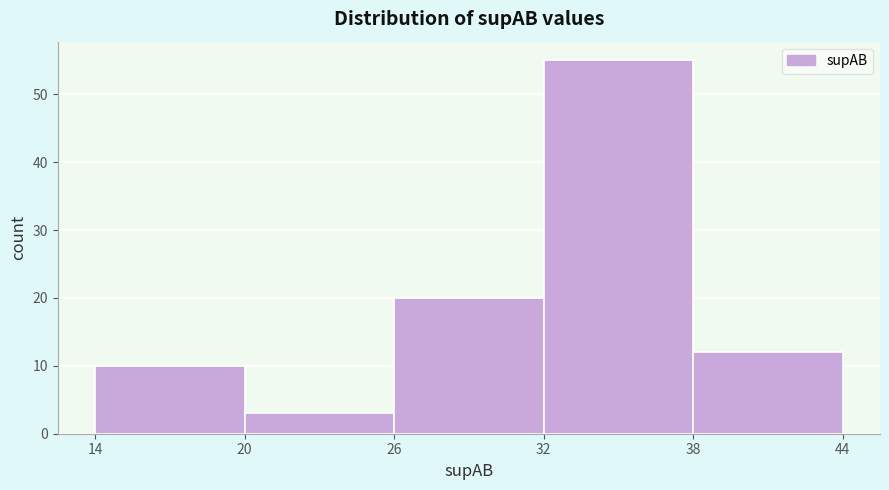

Over which range of the x-axis is the bar tallest?

32 to 38